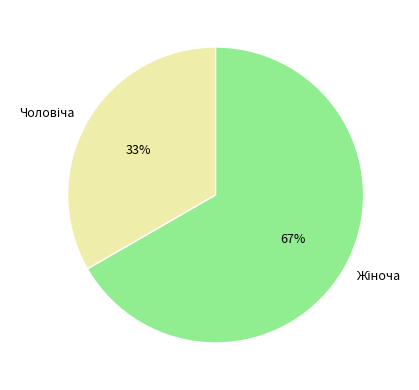

To the nearest percent, what is the average slice percentage?

50%